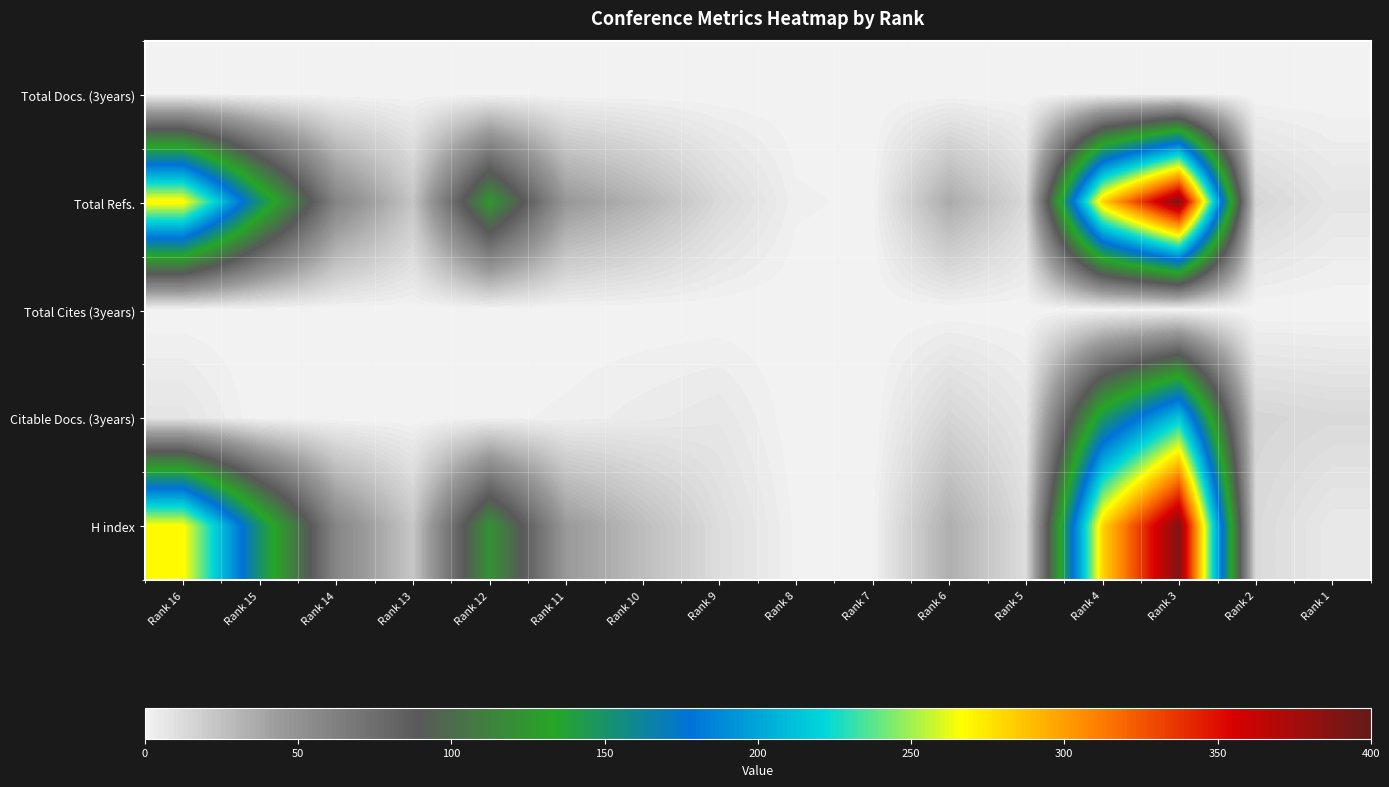

List the series in order of their peak value, highest first.

Total Refs., H index, Citable Docs. (3years), Total Docs. (3years), Total Cites (3years)